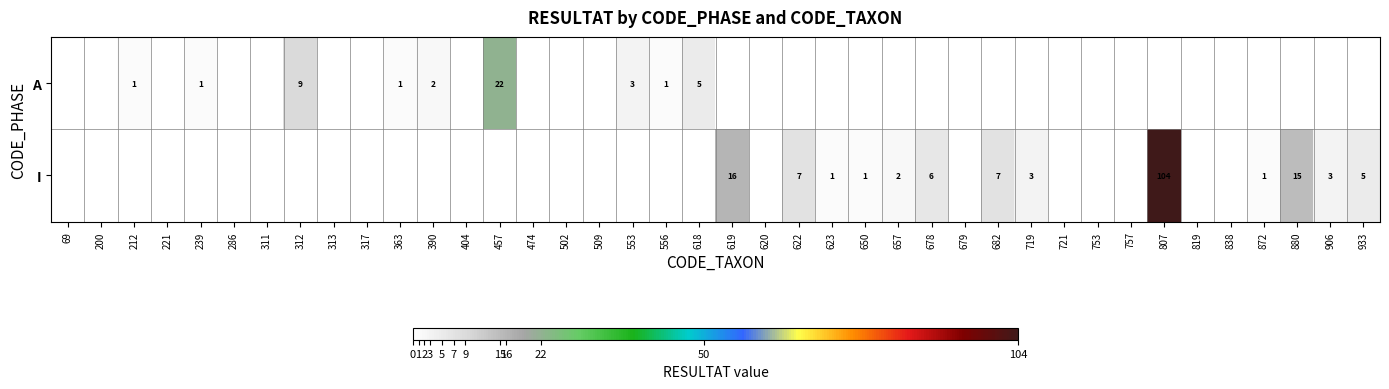

How many data points does each series have?

40